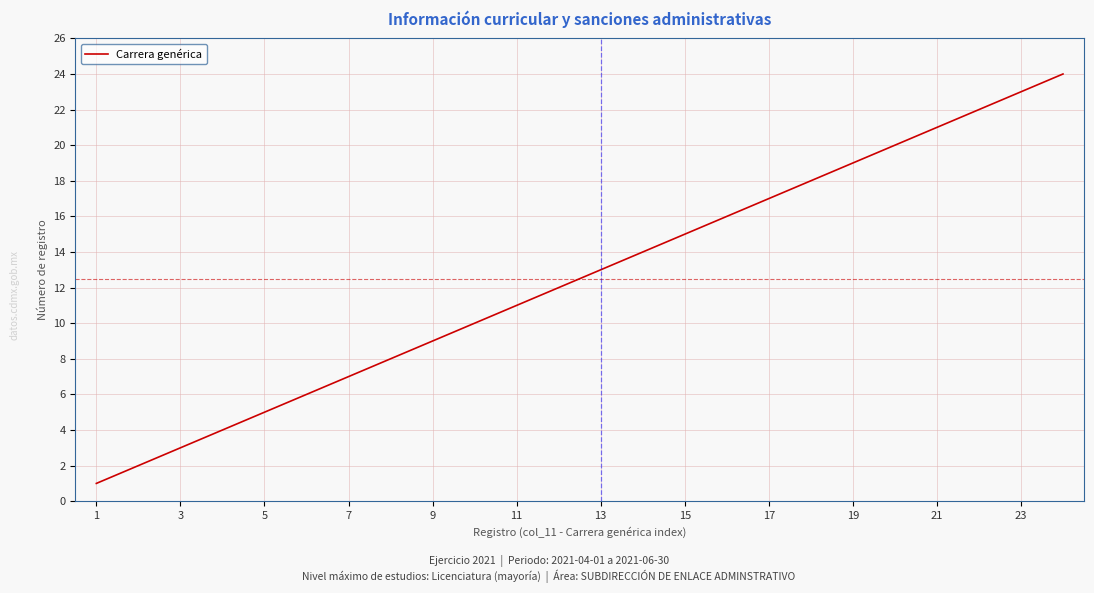

What is the maximum value shown in the chart?

24